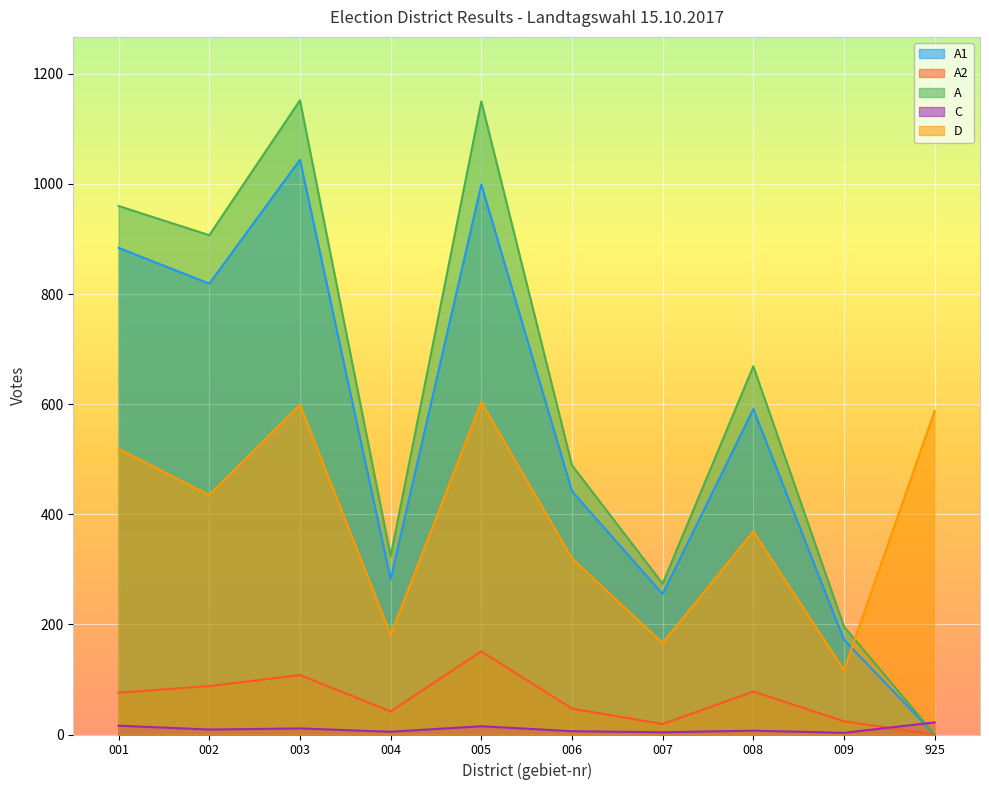

What is the difference between the maximum and second lowest values in the A series?

956